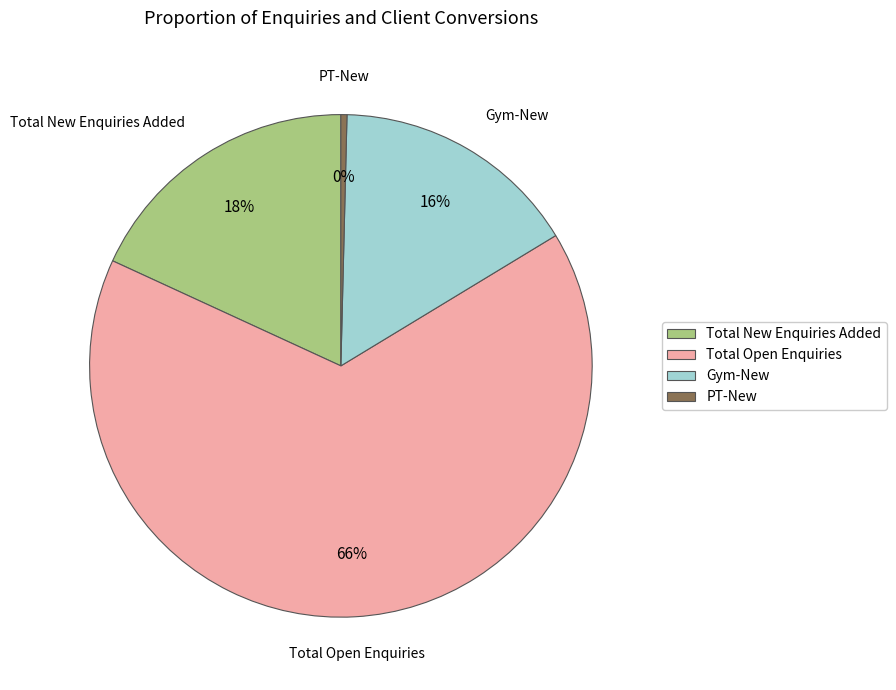

To the nearest percent, what portion does Gym-New represent?

16%